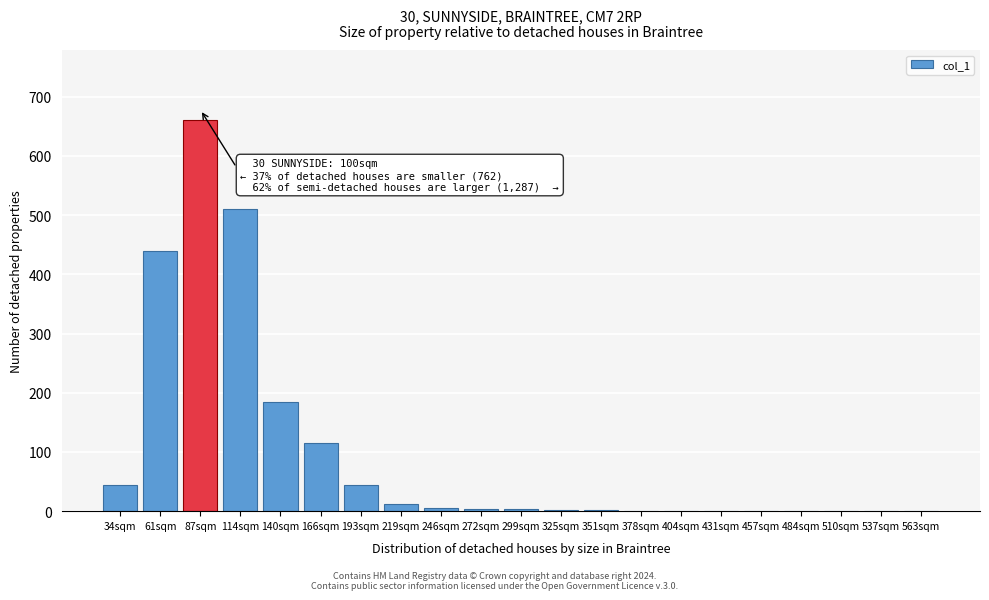

True or false: the data shows 440 at 61sqm.

True